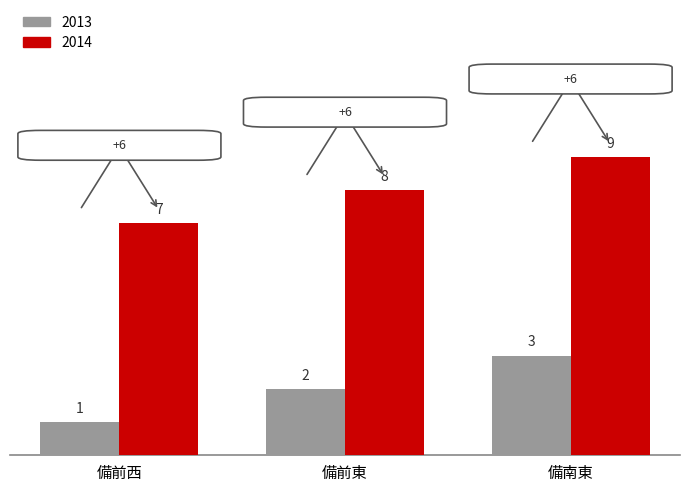

Which series has the largest total across all categories?

2014